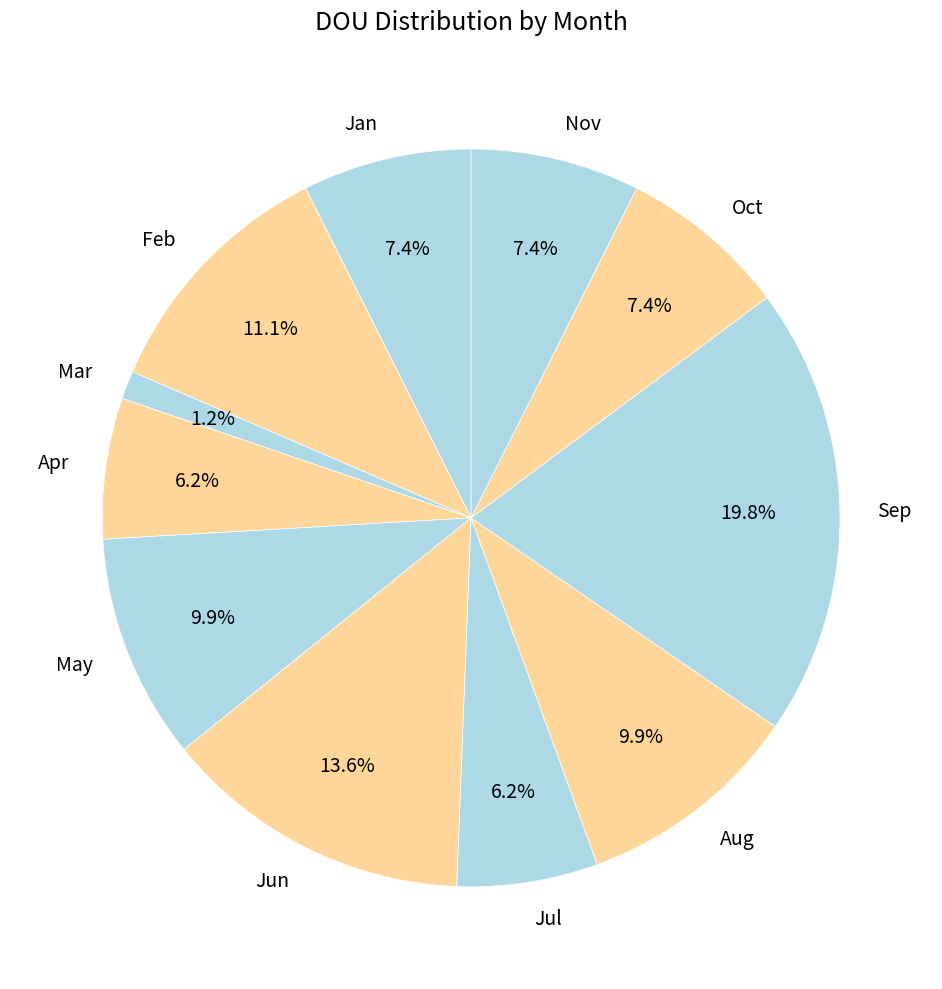

To the nearest percent, what is the difference between the Mar and Apr slice percentages?

5%